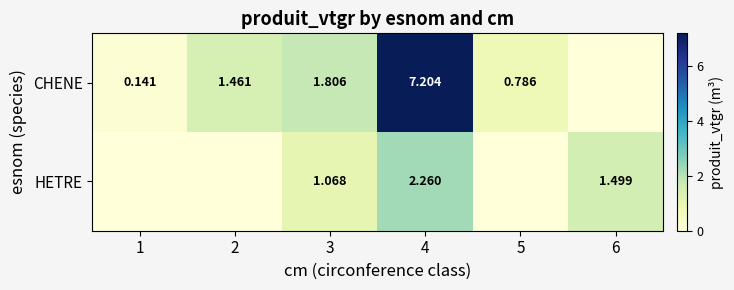

Which series changed the most between 3 and 4?

CHENE